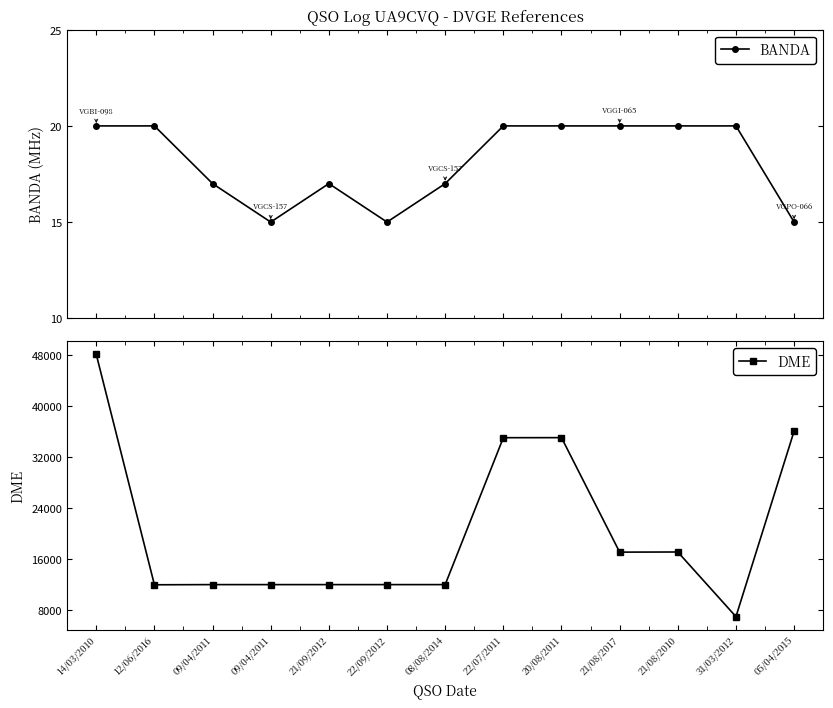

How many data points does each series have?

13